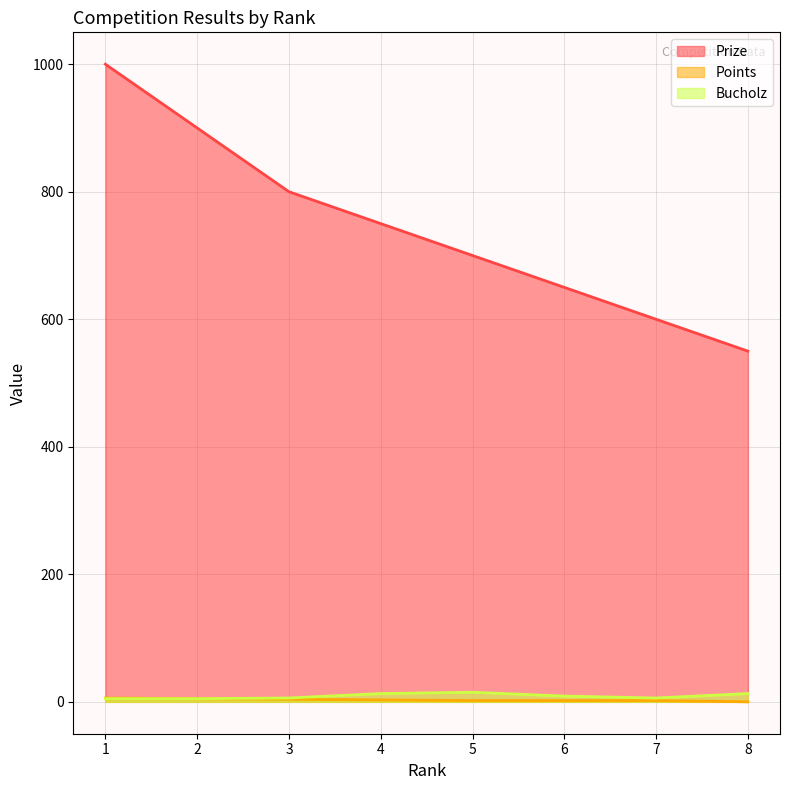

What is the approximate value of Prize at 1, to the nearest 10?

1000